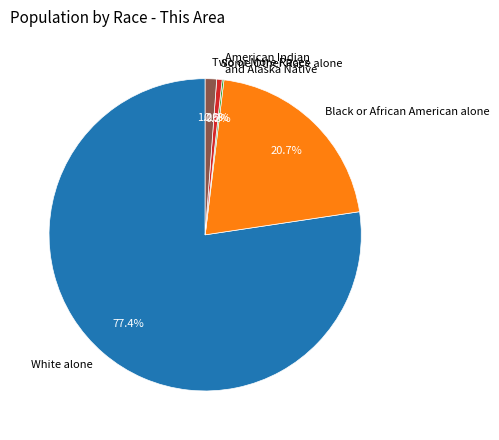

Which category has the biggest portion of the pie?

White alone